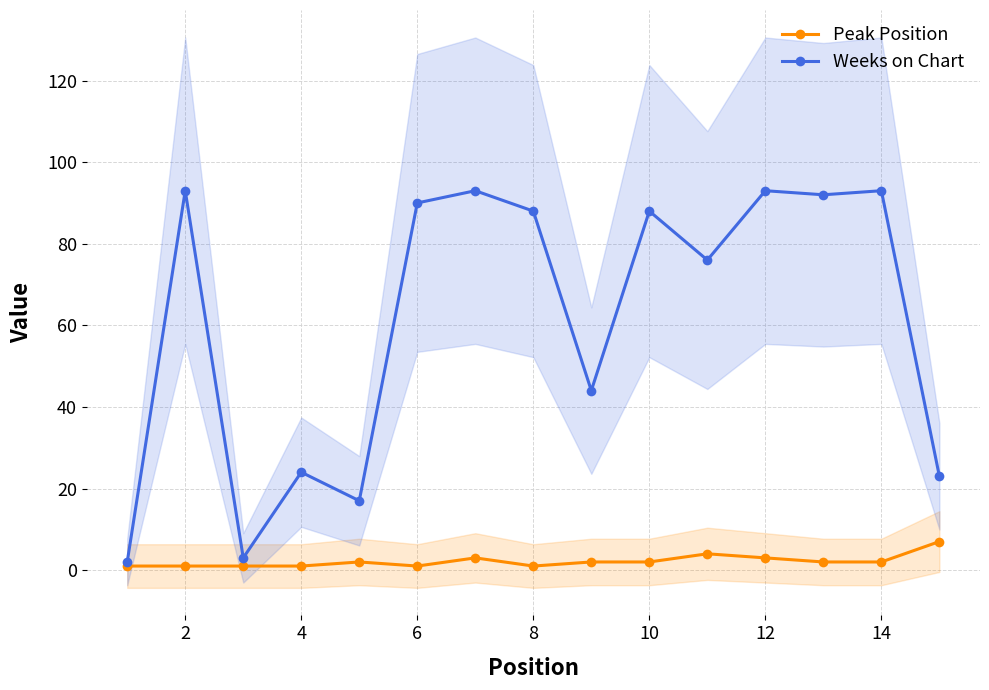

What is the maximum value for Weeks on Chart?

93